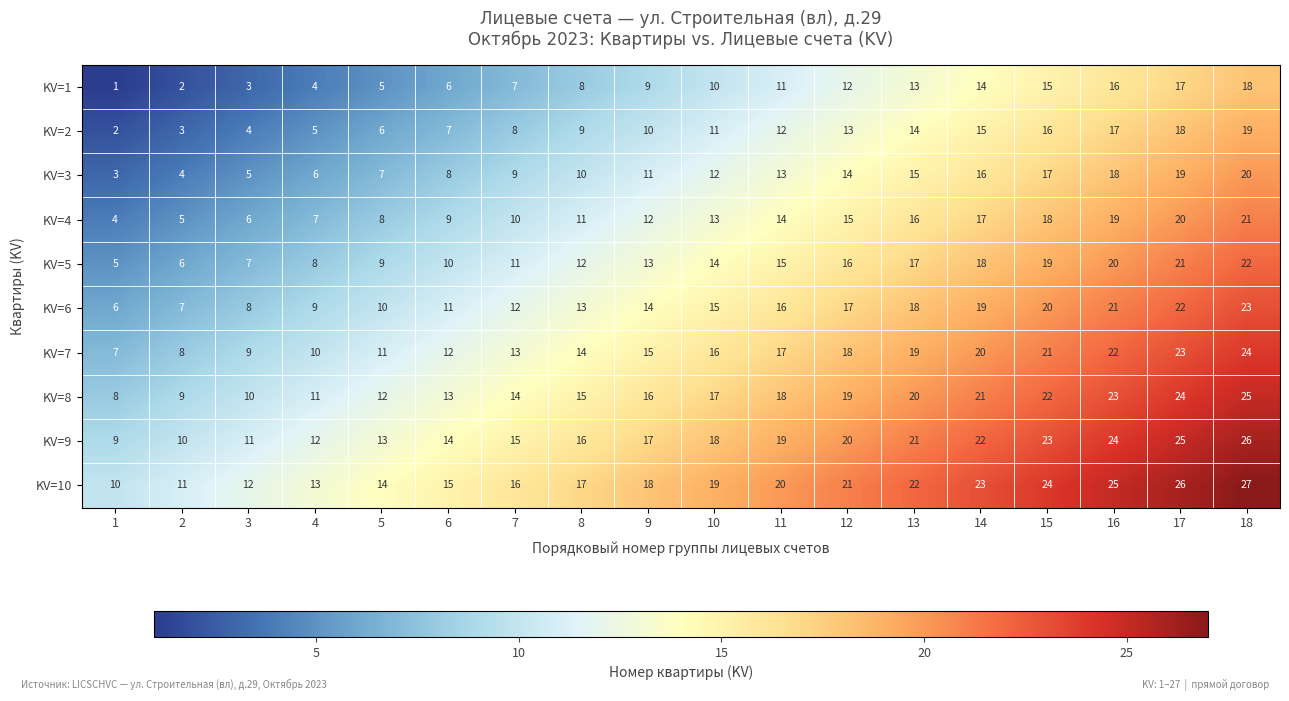

What is the total value across all series at 5?

95